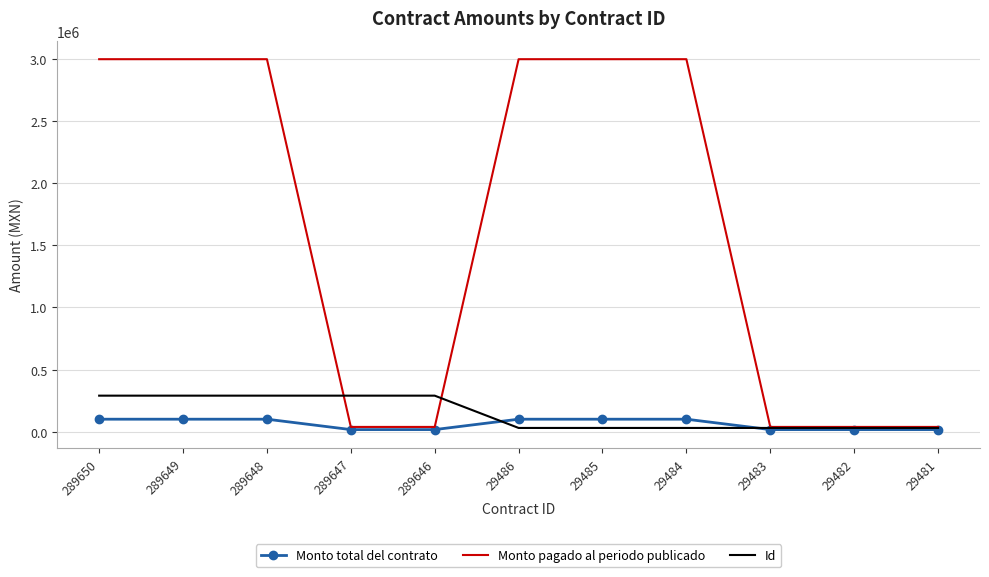

Which series changed the most between 289649 and 289646?

Monto pagado al periodo publicado